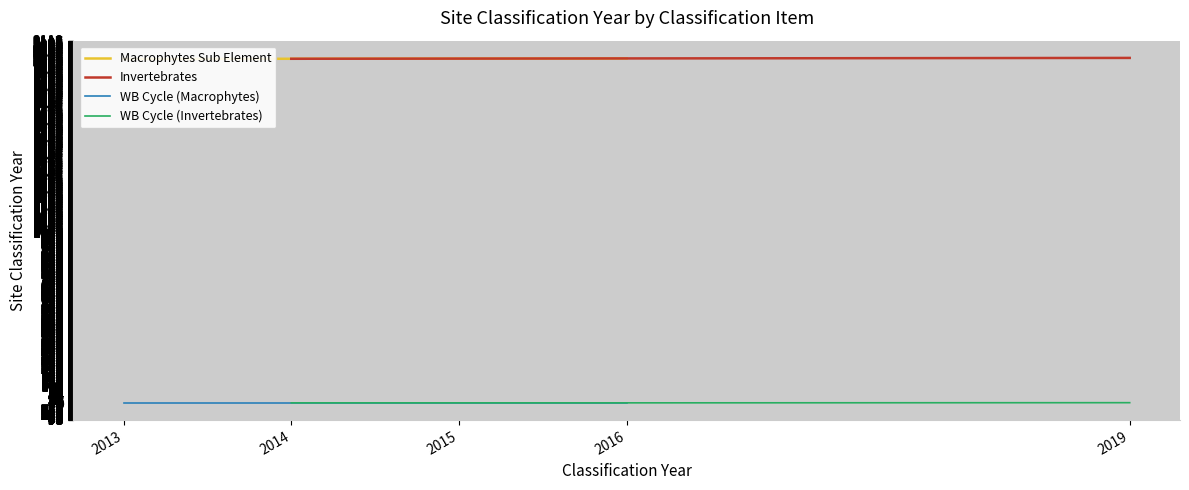

How many lines are shown in the chart?

4